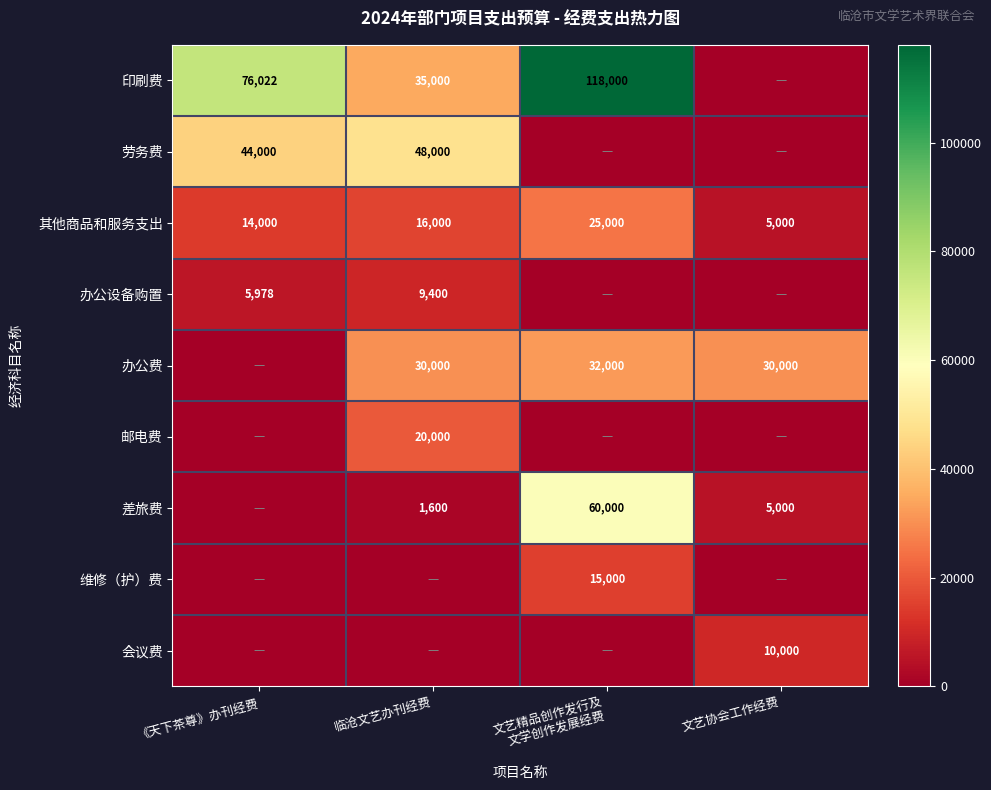

What is the average value of the 其他商品和服务支出 series?

15000